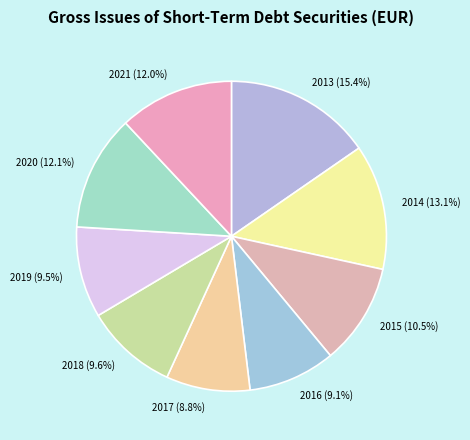

What is the ratio of the value at 2020 to the value at 2017?

1.4